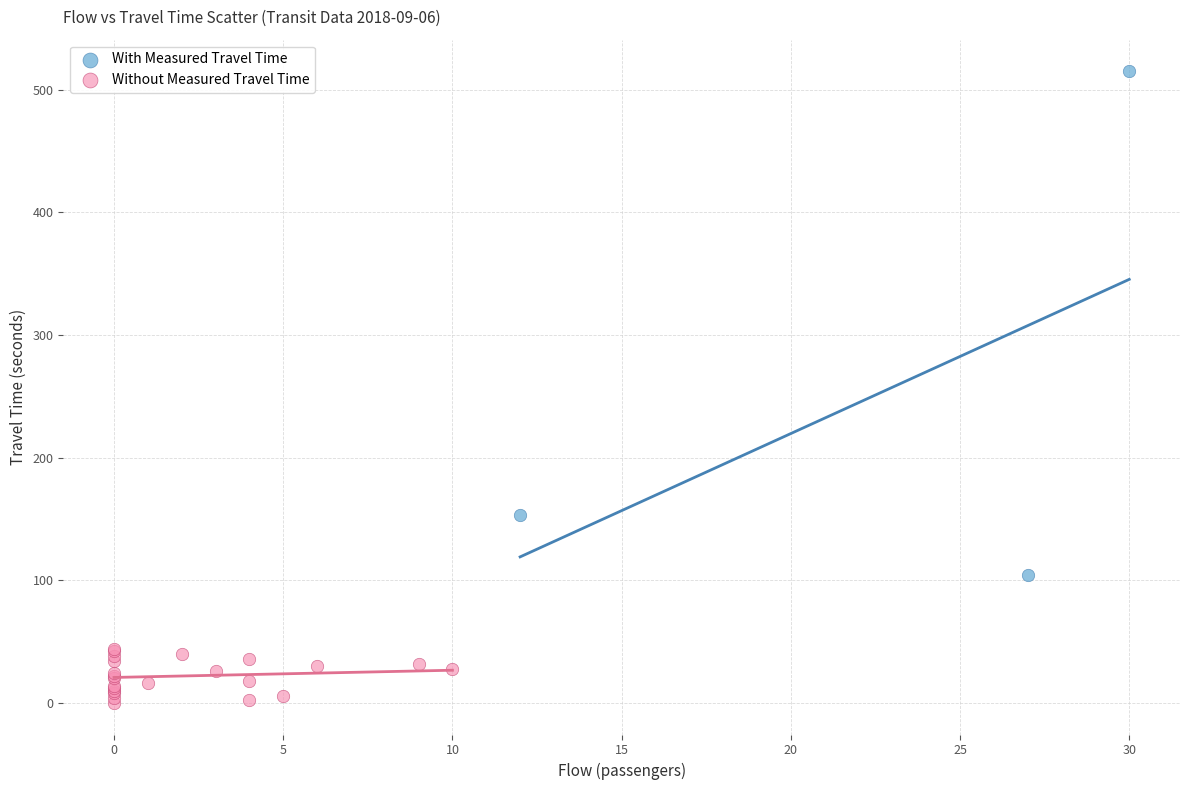

Which series contains the lowest Y value?

Without Measured Travel Time